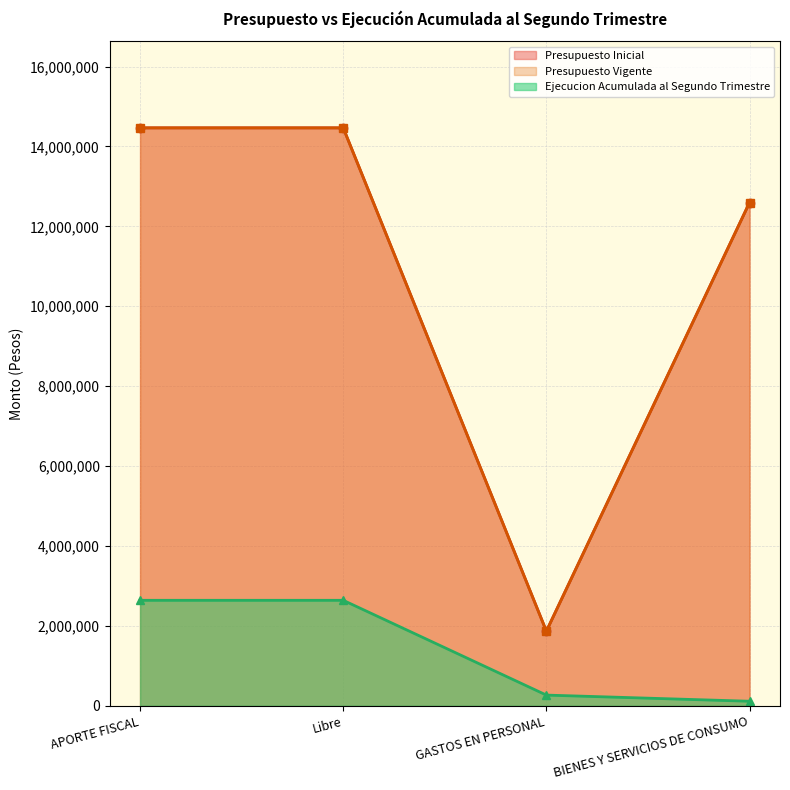

At which category is the sum across all series the highest?

APORTE FISCAL